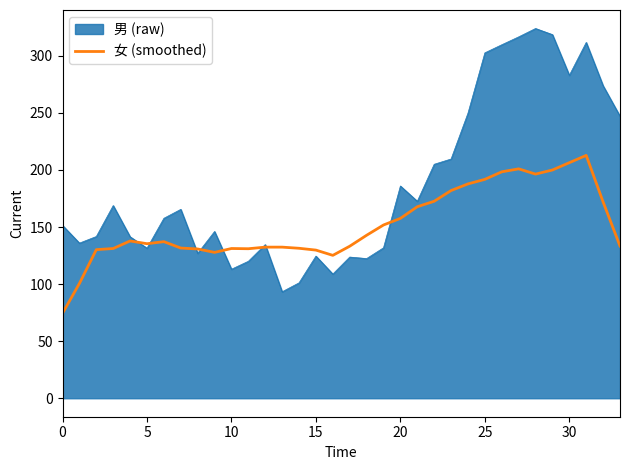

Rank the series by their maximum value, from lowest to highest.

女 (smoothed), 男 (raw)